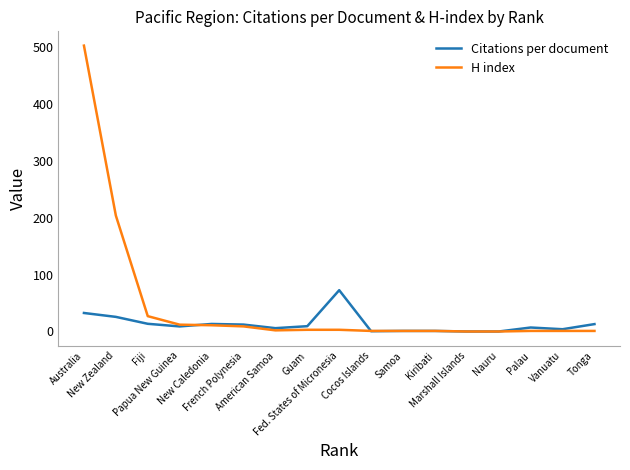

What is the difference between the Citations per document values at New Caledonia and Marshall Islands?

13.3